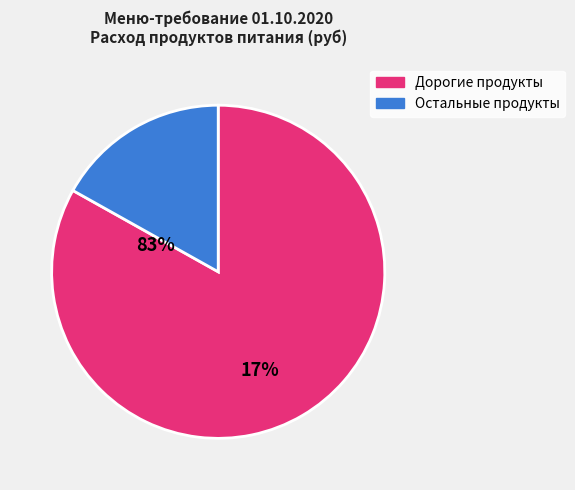

Is there any slice that represents more than half of the pie?

Yes